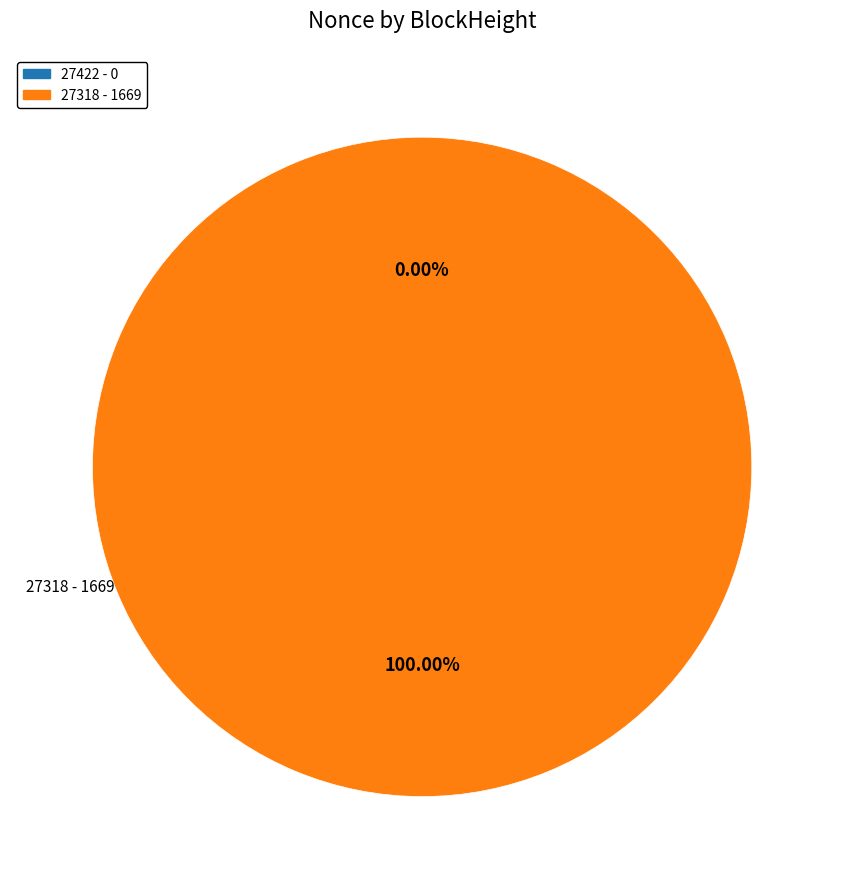

Is there a majority slice in this chart?

Yes